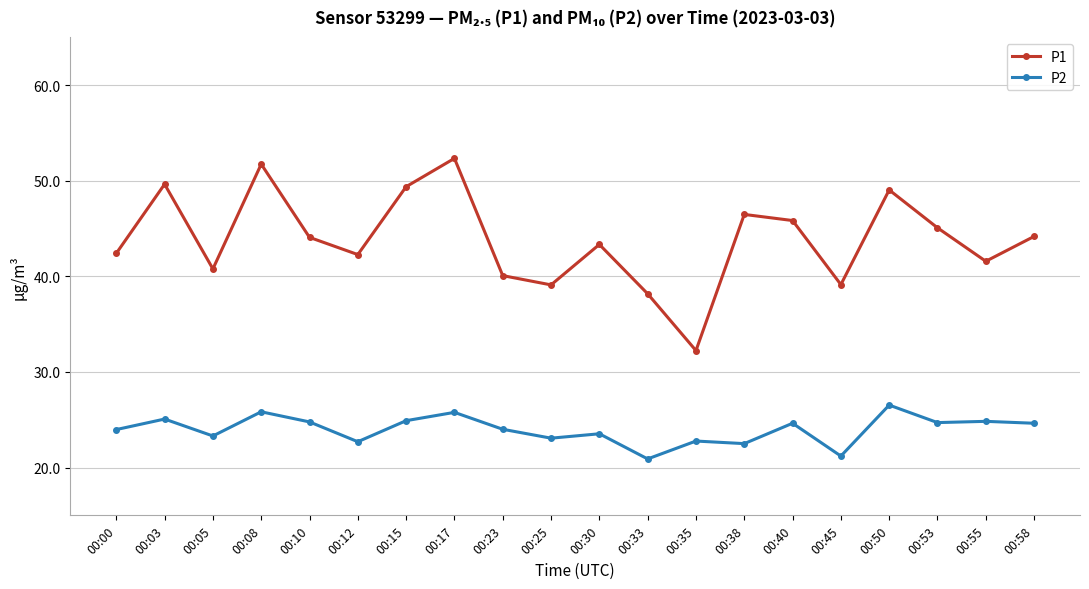

Does the chart have visible grid lines?

Yes